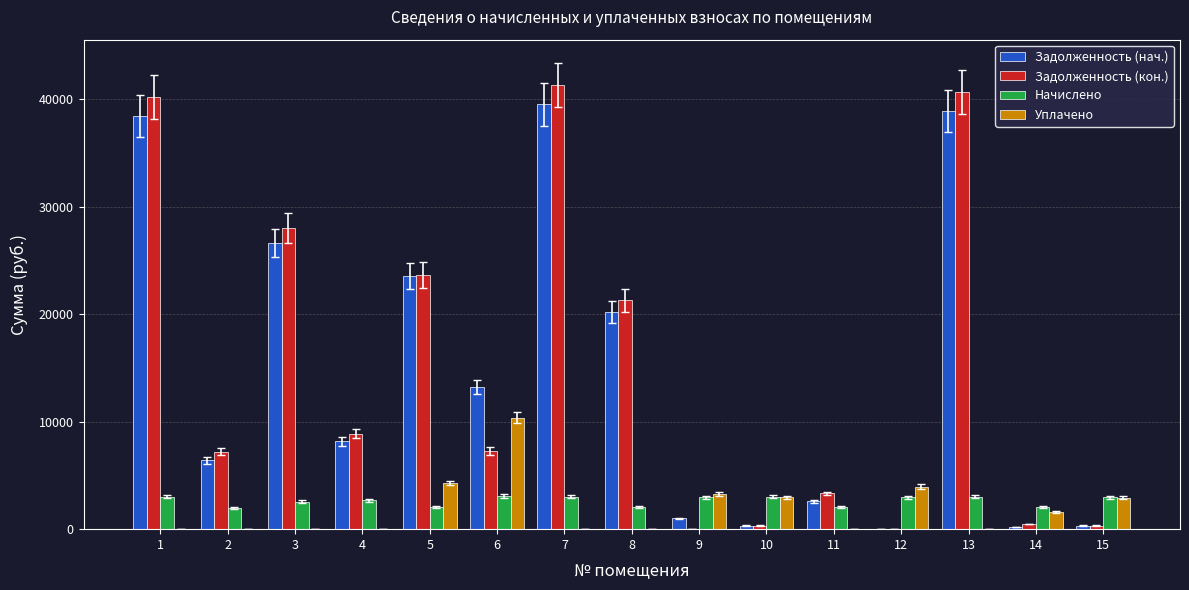

Where does the Задолженность (нач.) series first go above 8154?

1